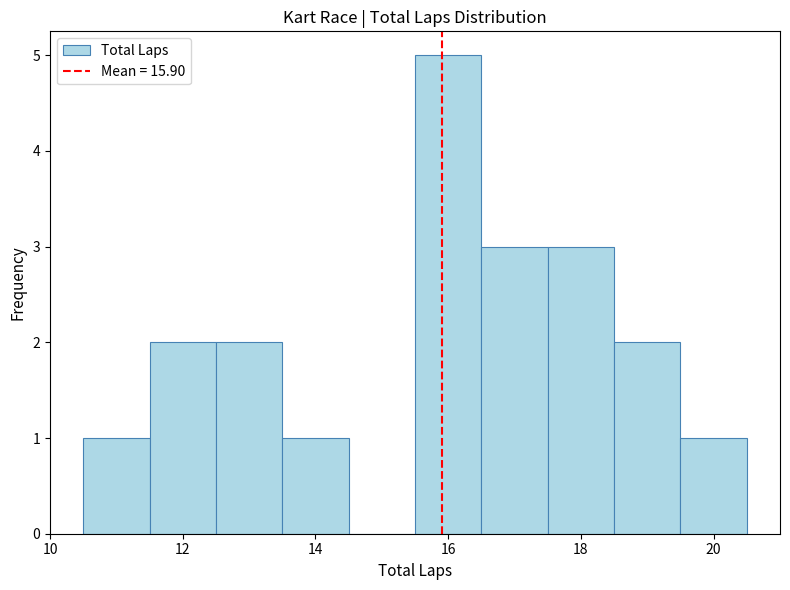

Which range on the x-axis has the tallest bar?

15.5 to 16.5